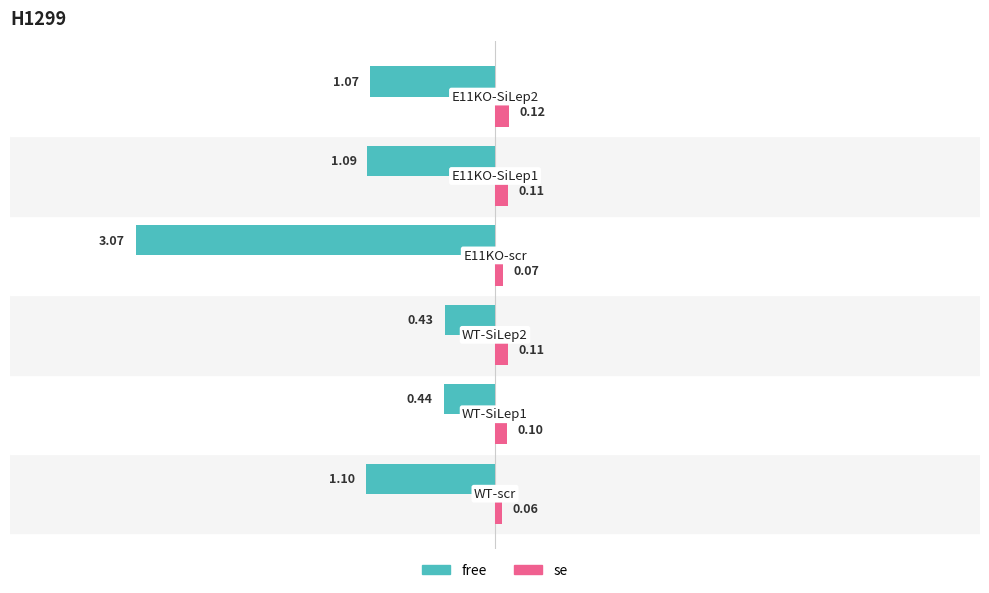

What is the sum of all se values?

0.6